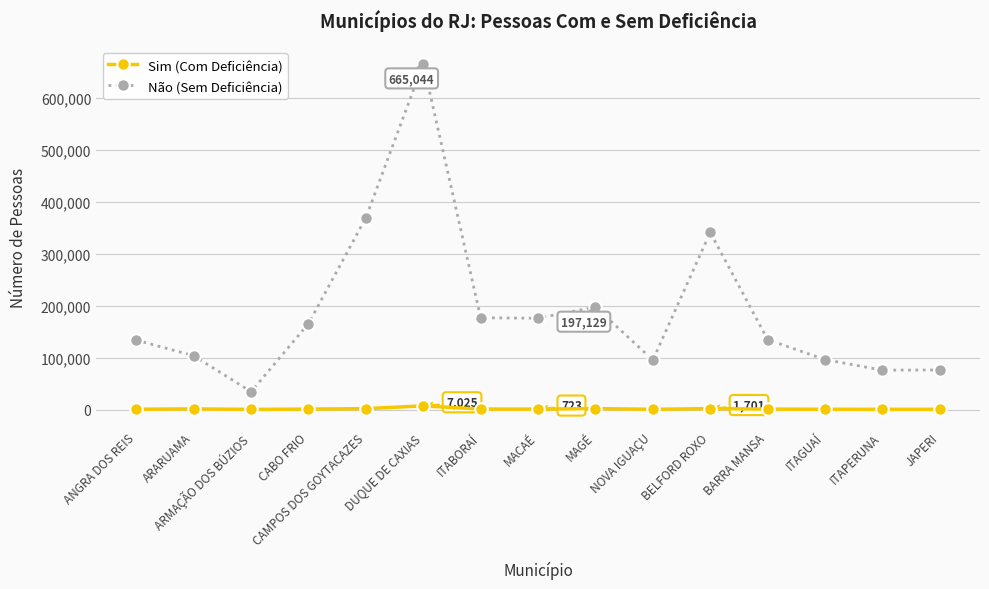

True or false: Não (Sem Deficiência) and Sim (Com Deficiência) cross at least once.

False